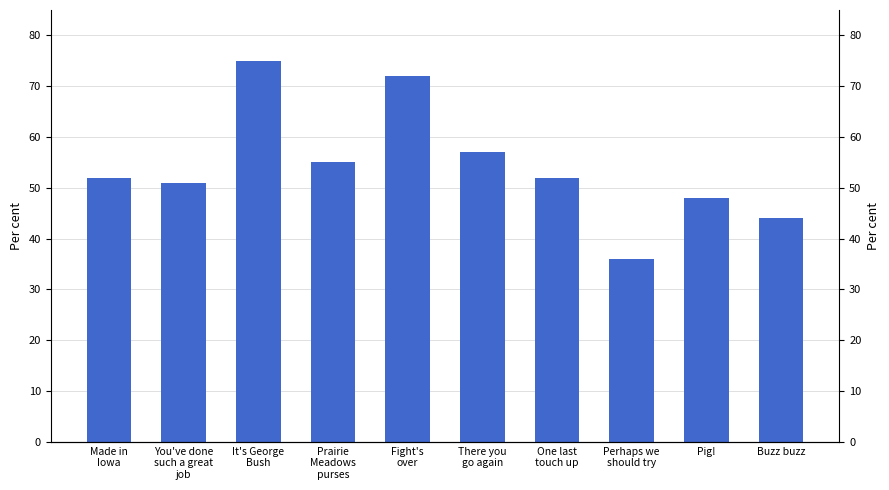

Where does the data first go above 52?

It's George
Bush